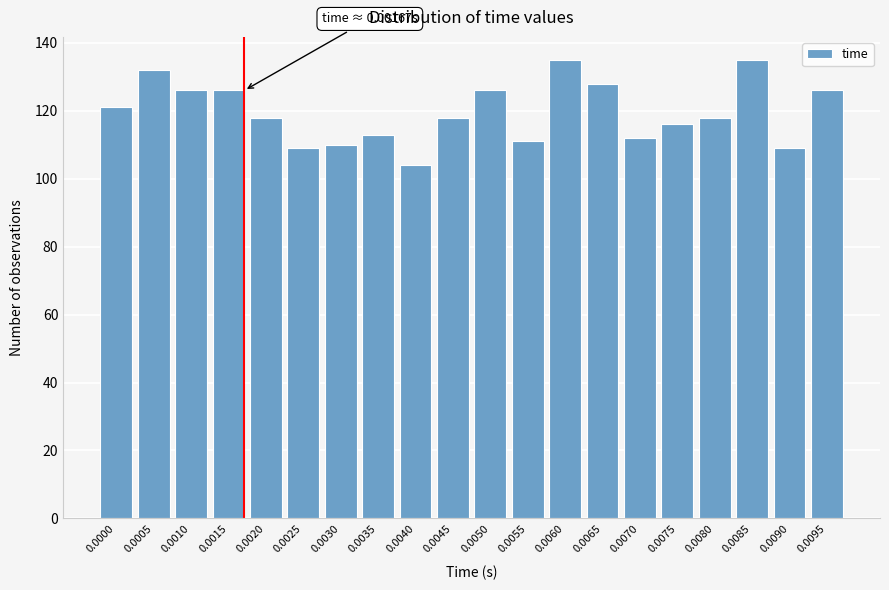

Reading left to right, extract all data points from this chart.

0.0000=121	0.0005=132	0.0010=126	0.0015=126	0.0020=118	0.0025=109	0.0030=110	0.0035=113	0.0040=104	0.0045=118	0.0050=126	0.0055=111	0.0060=135	0.0065=128	0.0070=112	0.0075=116	0.0080=118	0.0085=135	0.0090=109	0.0095=126